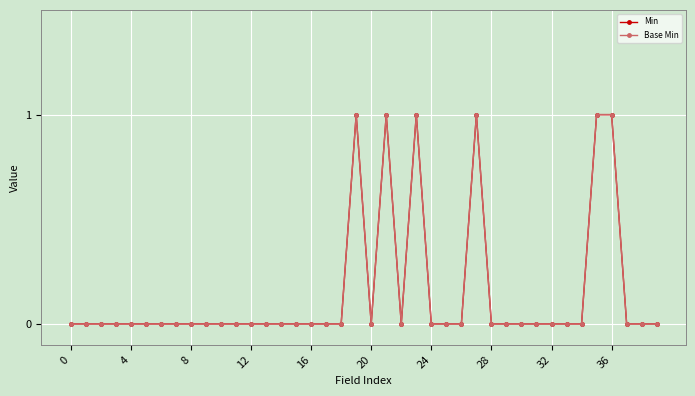

Which series has the widest spread of values?

Min